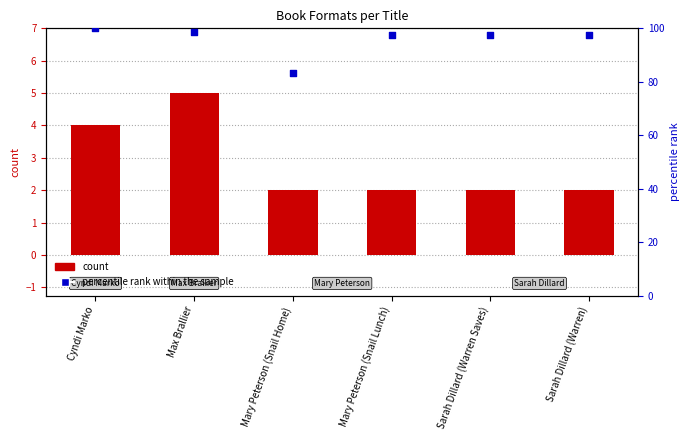

What is the total value across all series at Sarah Dillard (Warren Saves)?

99.7